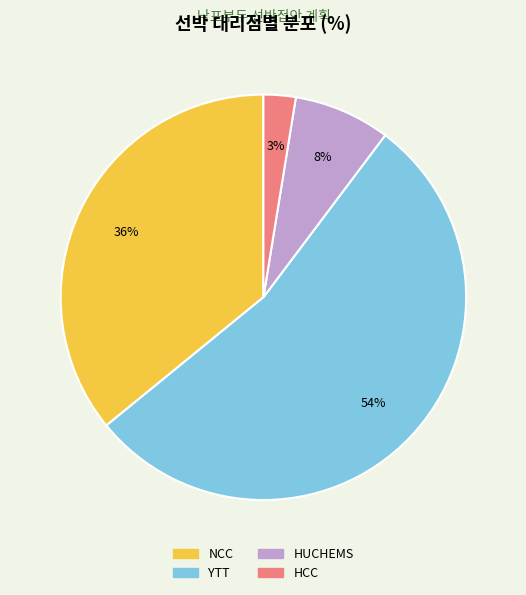

What is the ratio of the value at NCC to the value at YTT?

0.7